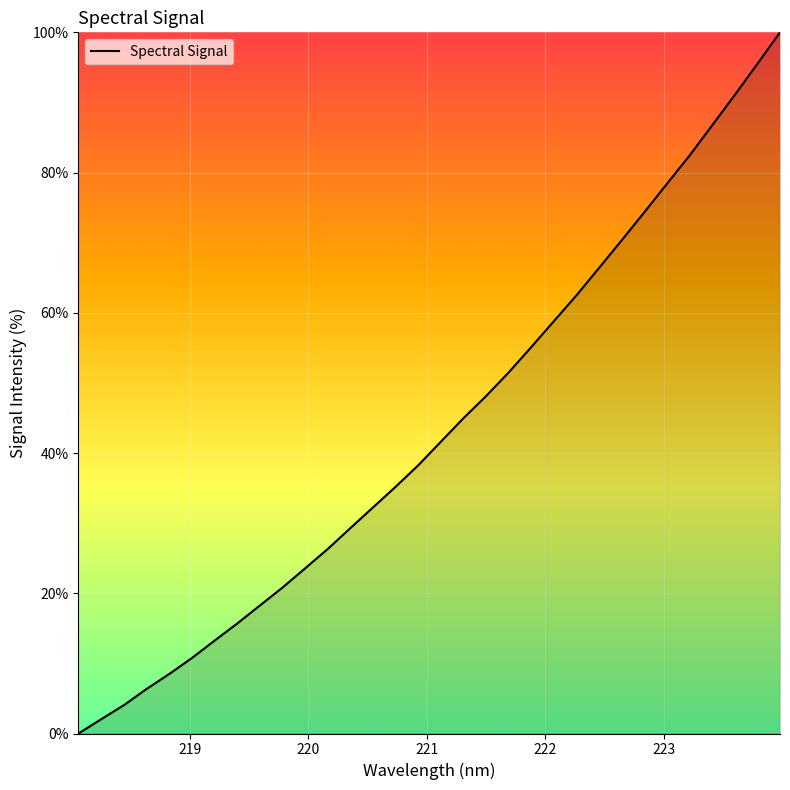

What is the maximum value shown in the chart?

100.0